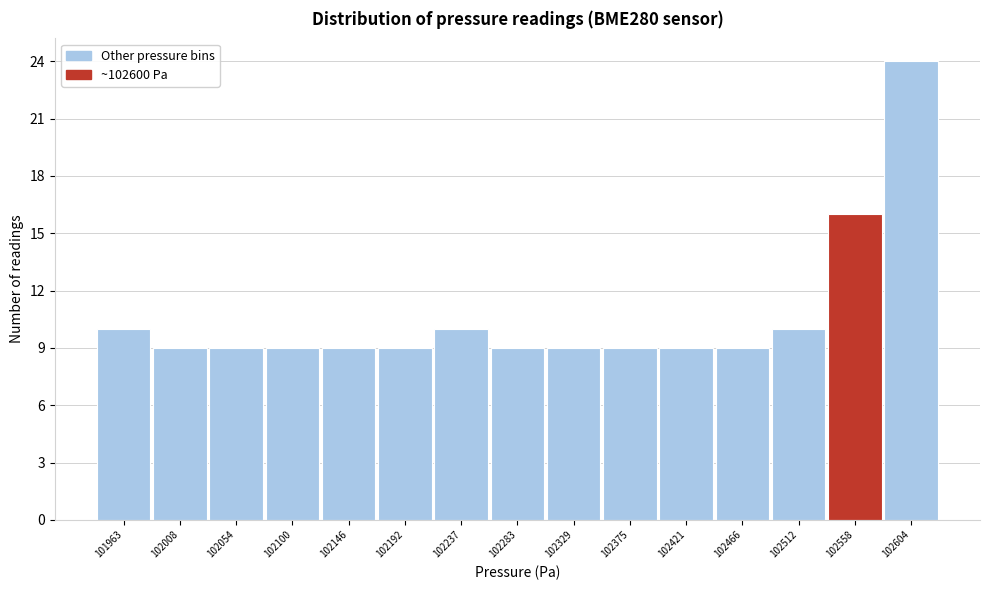

Reading left to right, transcribe all the data shown in this chart.

101963=10	102008=9	102054=9	102100=9	102146=9	102192=9	102237=10	102283=9	102329=9	102375=9	102421=9	102466=9	102512=10	102558=16	102604=24